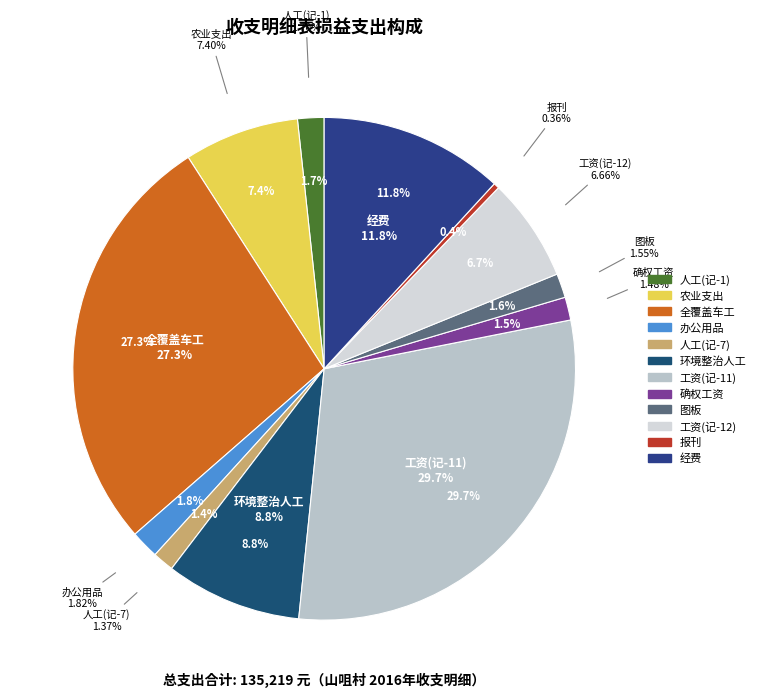

Combined, do 报刊 and 确权工资 account for over 50%?

No